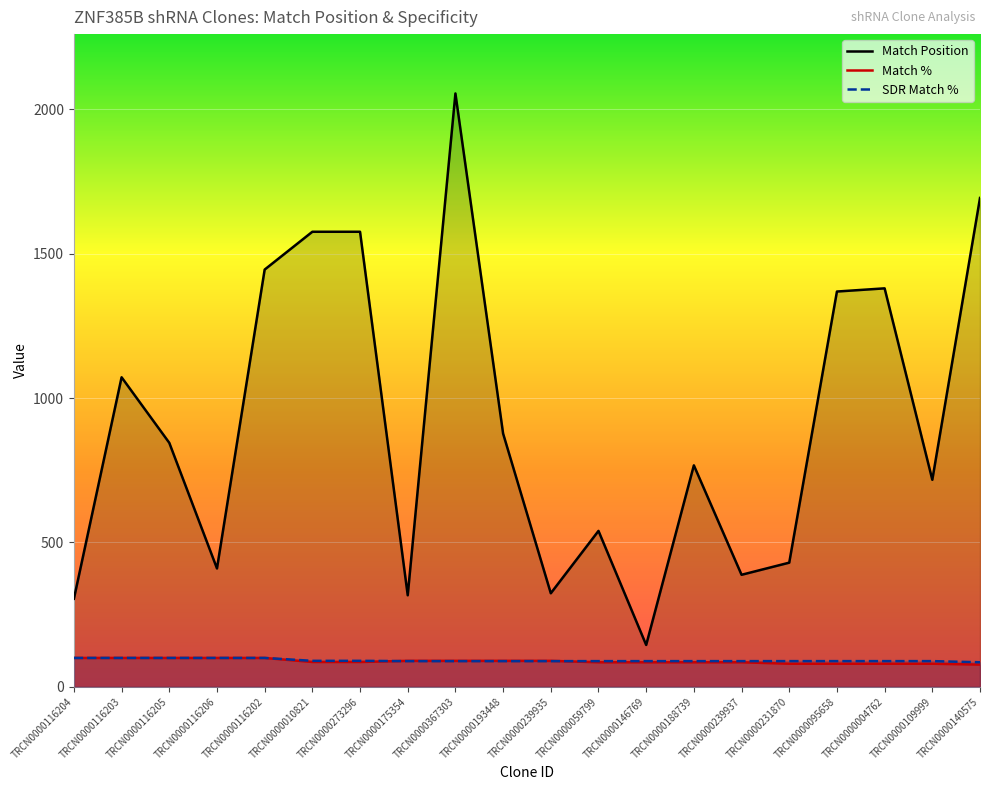

What is the value of the Match % point at the 9th from the left?

90